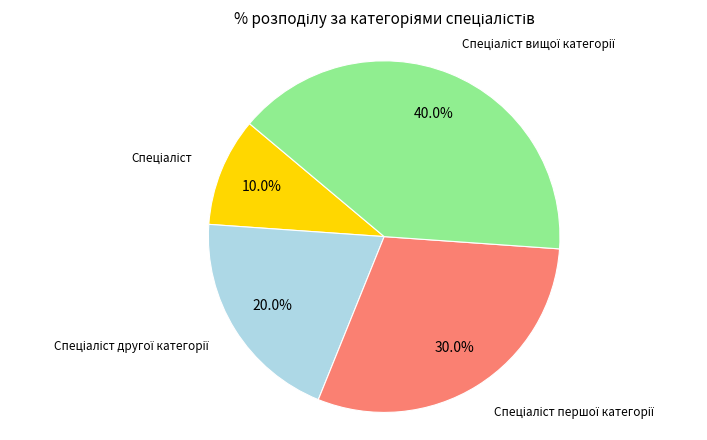

Does any single category account for the majority?

No